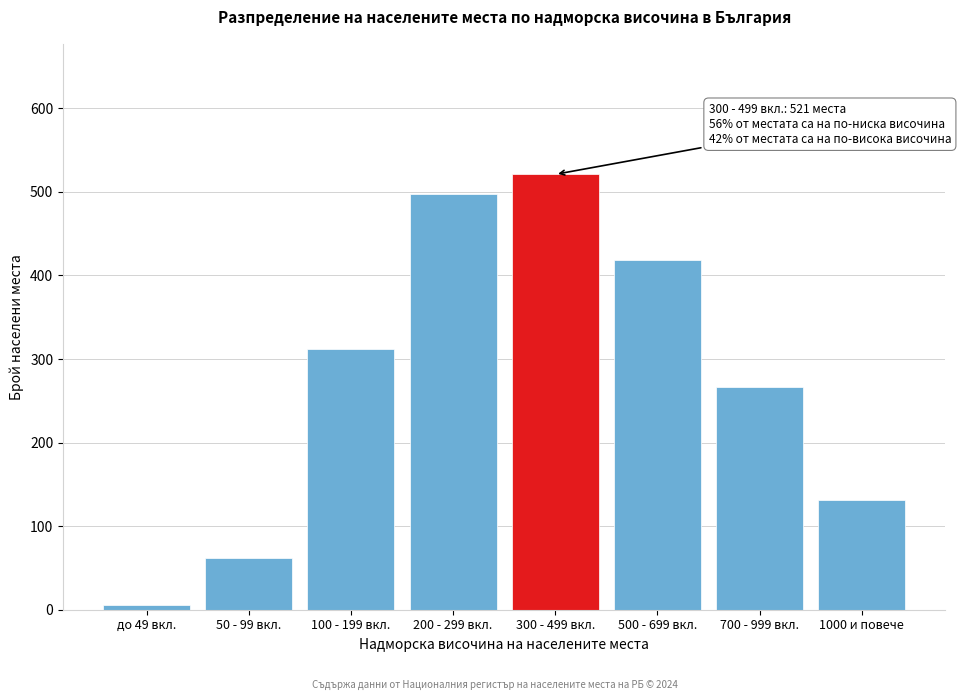

Reading right to left, what are all the values shown in this chart?

1000 и повече=131	700 - 999 вкл.=267	500 - 699 вкл.=418	300 - 499 вкл.=521	200 - 299 вкл.=498	100 - 199 вкл.=312	50 - 99 вкл.=62	до 49 вкл.=5